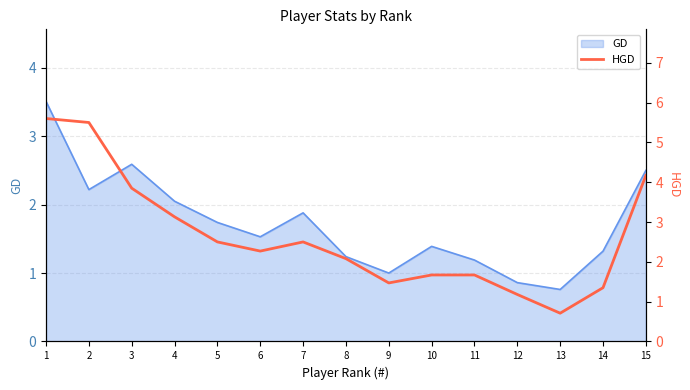

The value at 5 is 3.4. True or false?

False